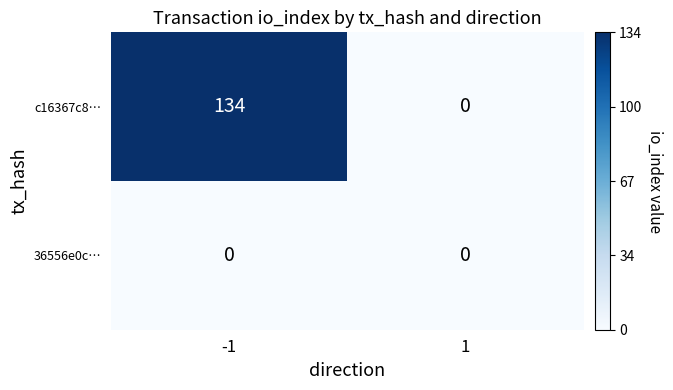

Count the number of categories in the chart.

2